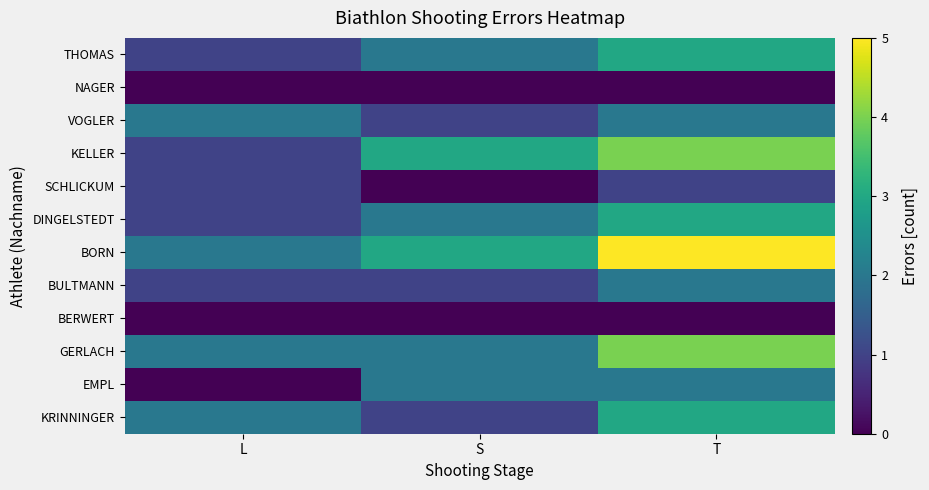

Count the number of data series in this chart.

12